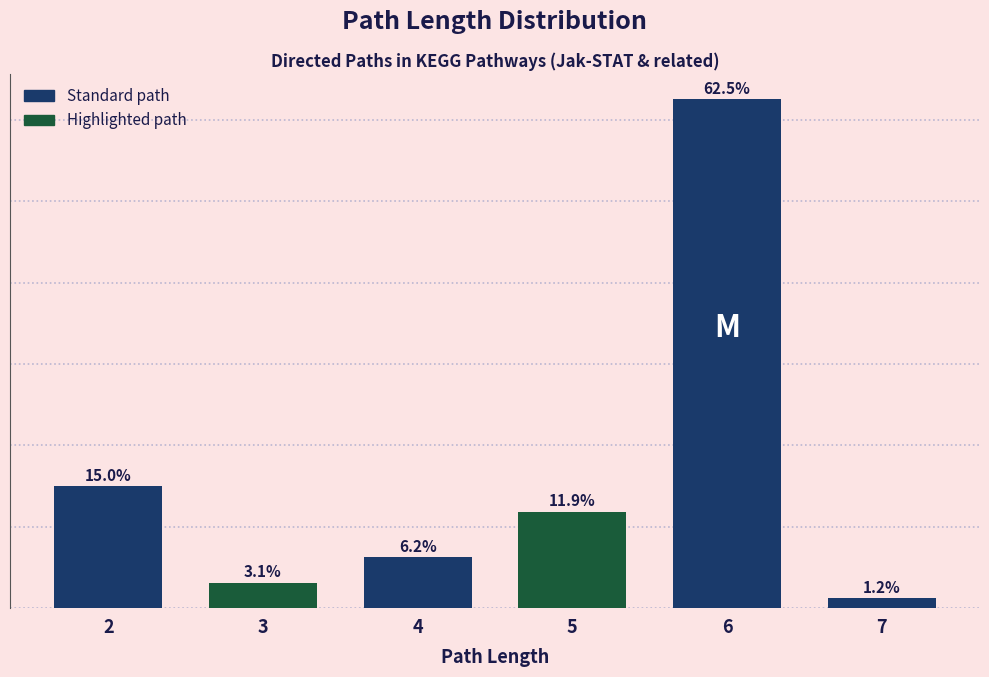

List the labels in order of value, largest first.

6, 2, 5, 4, 3, 7